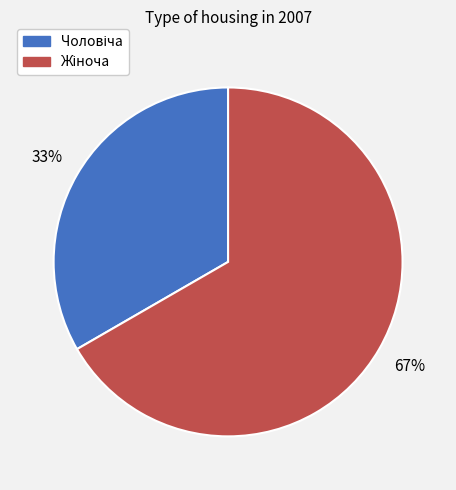

To the nearest percent, what percentage of the pie is Жіноча?

67%